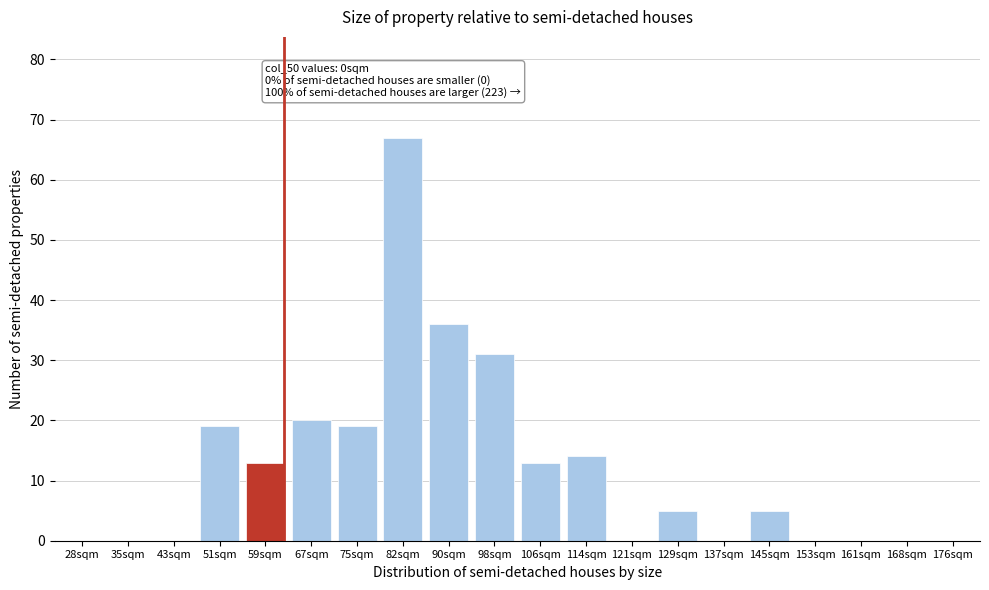

Reading left to right, what are all the values shown in this chart?

28sqm=0	35sqm=0	43sqm=0	51sqm=19	59sqm=13	67sqm=20	75sqm=19	82sqm=67	90sqm=36	98sqm=31	106sqm=13	114sqm=14	121sqm=0	129sqm=5	137sqm=0	145sqm=5	153sqm=0	161sqm=0	168sqm=0	176sqm=0